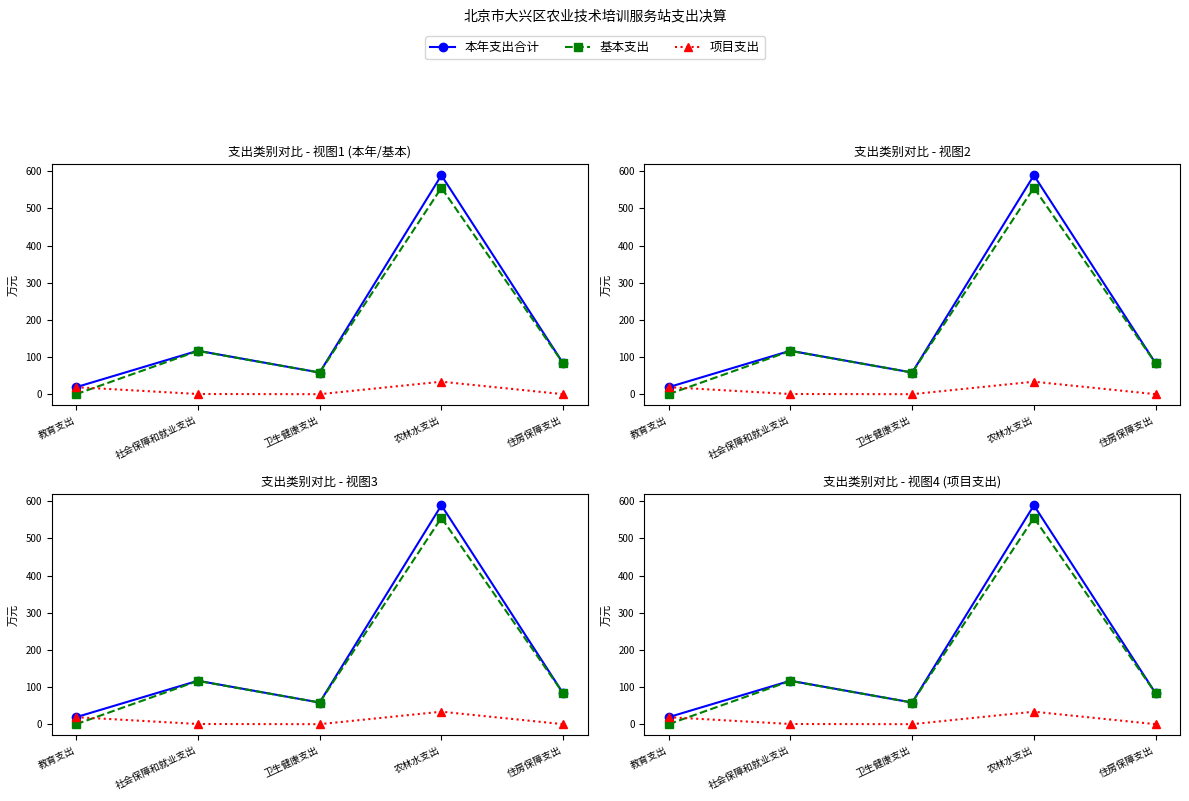

In 基本支出, how many points are lower than both neighbors (excluding endpoints)?

1